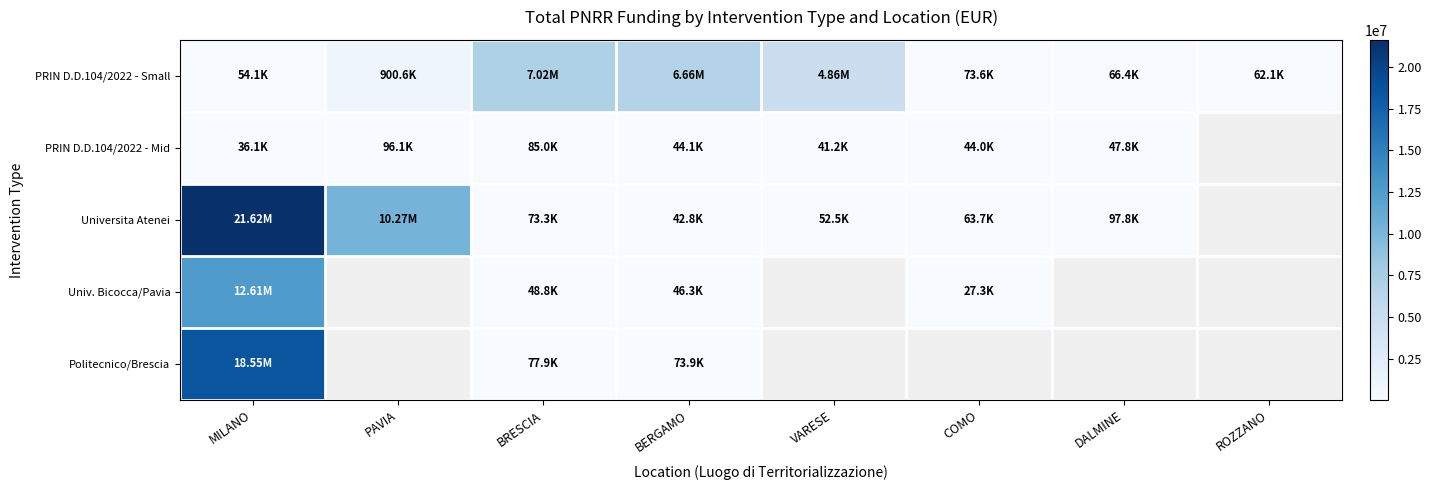

What is the total value across all series at MILANO?

52867213.6